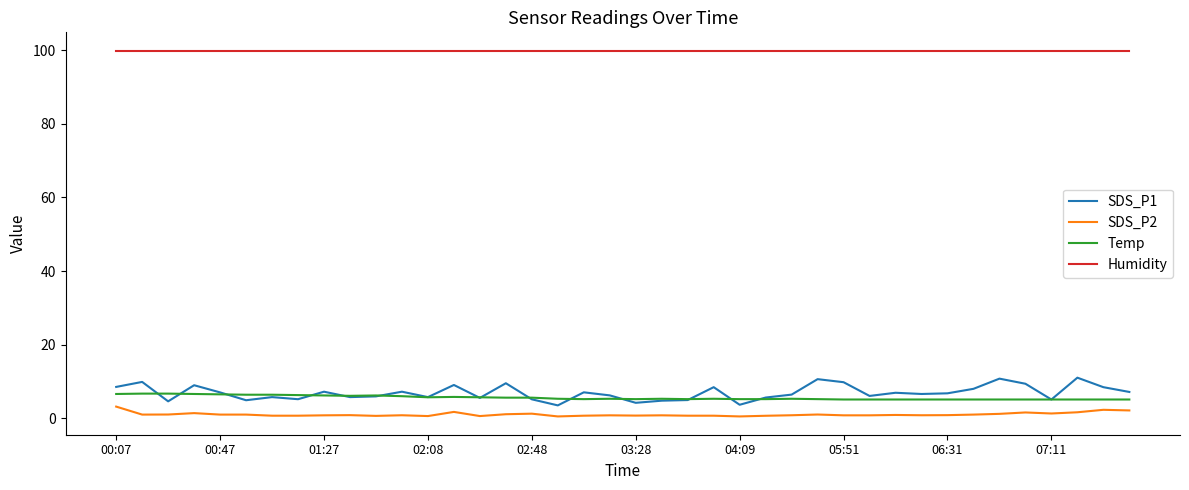

Which series has the largest range (max minus min)?

SDS_P1